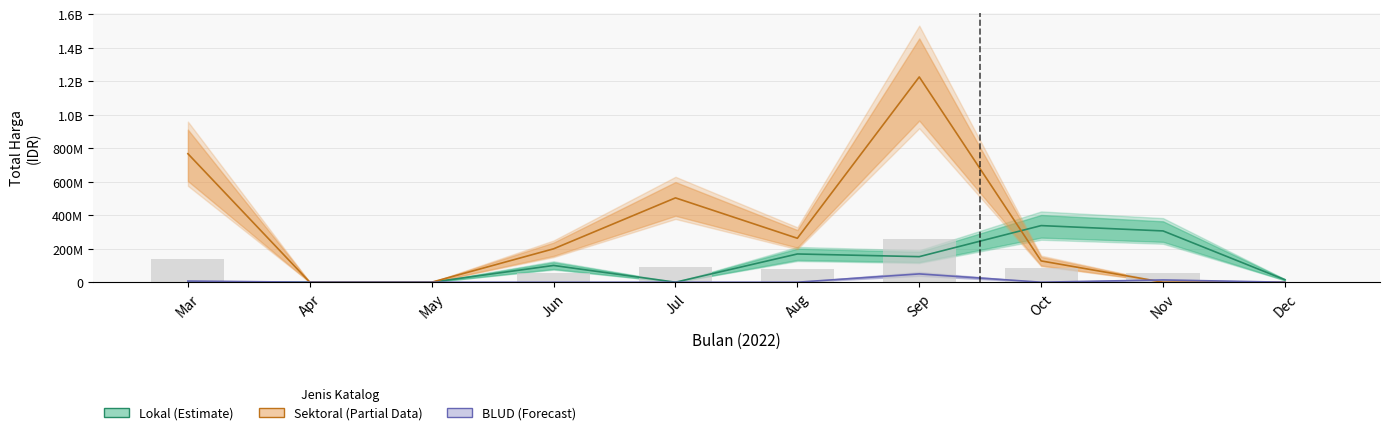

How many groups of bars are there?

10